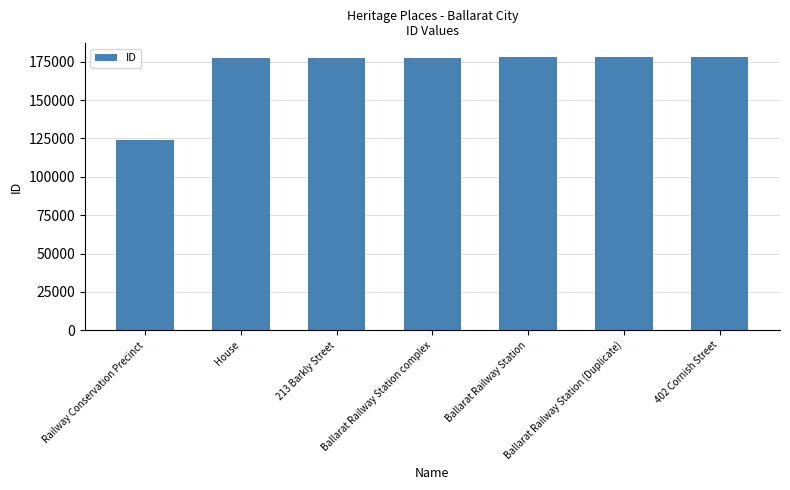

At which category does the chart reach its minimum across all series?

Railway Conservation Precinct